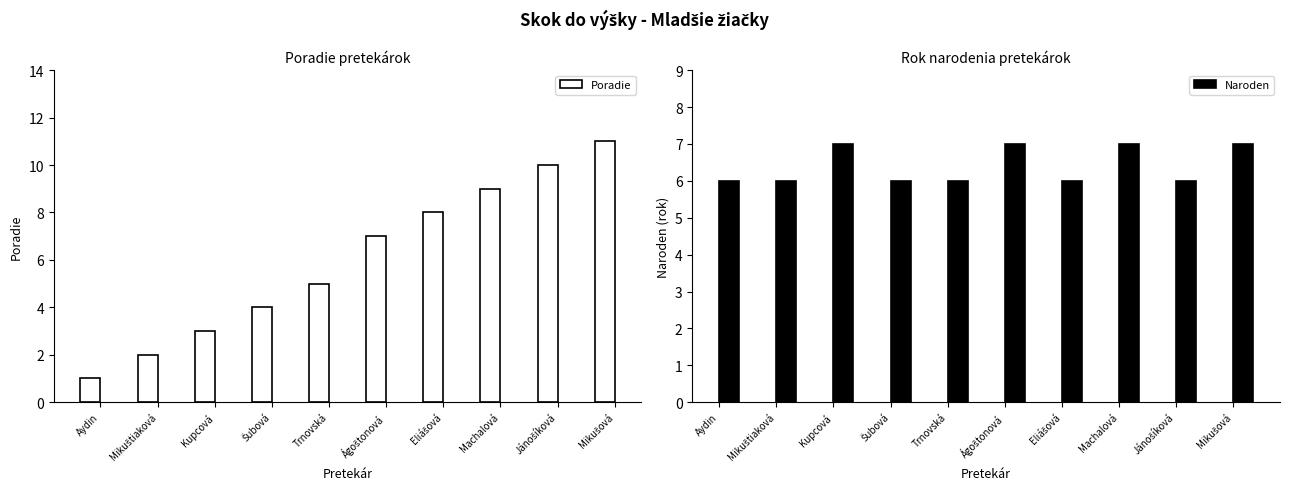

The Poradie series shows 5 at Trnovská. True or false?

True